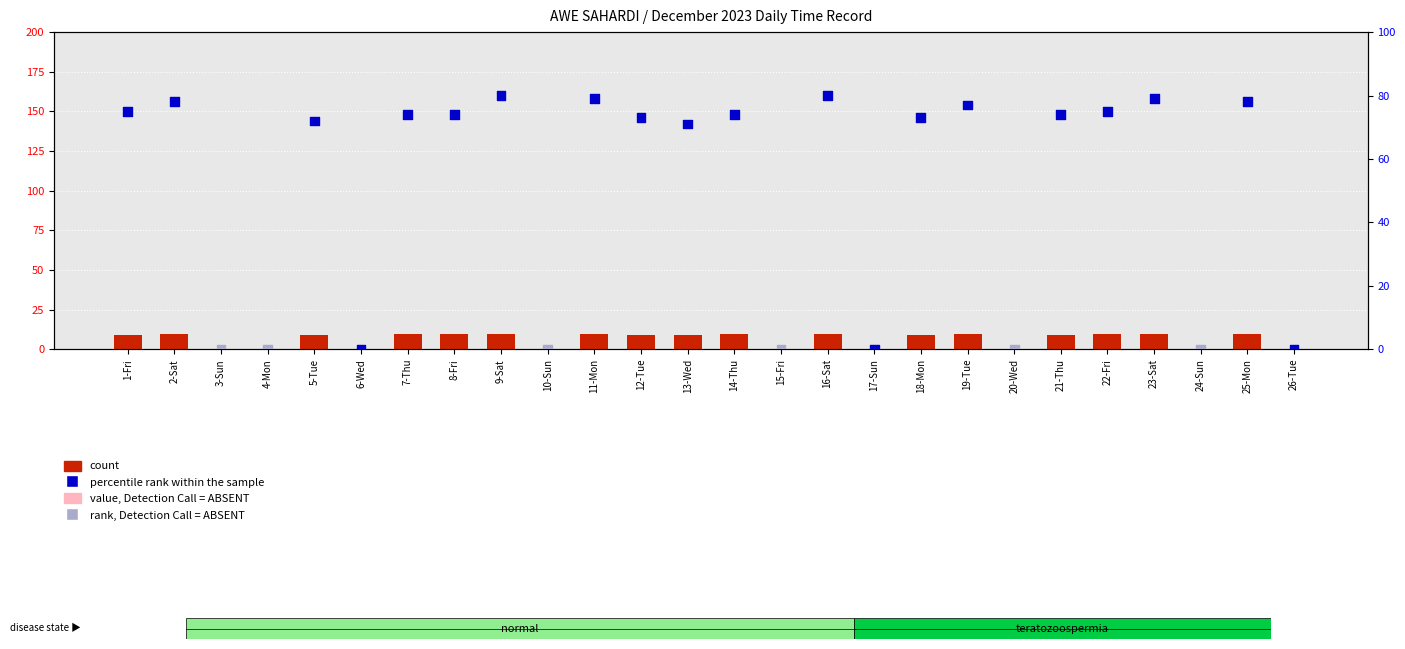

What is the change in value from 9-Sat to 17-Sun?

-9.6